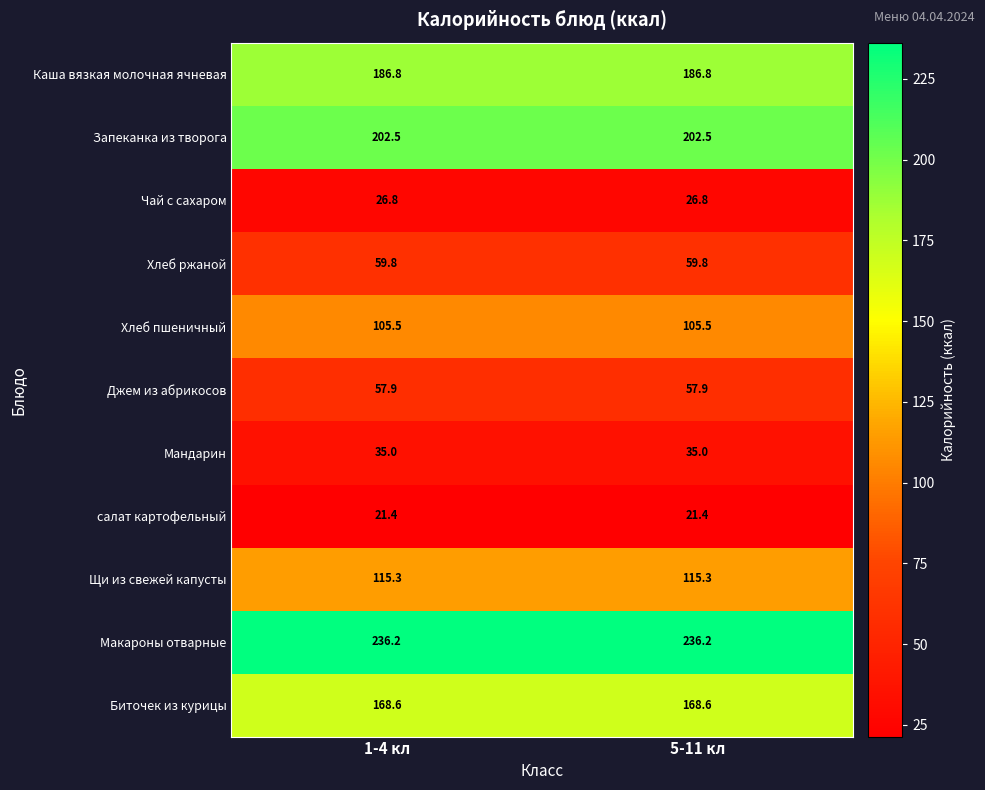

The Запеканка из творога series shows 309.9 at 5-11 кл. True or false?

False